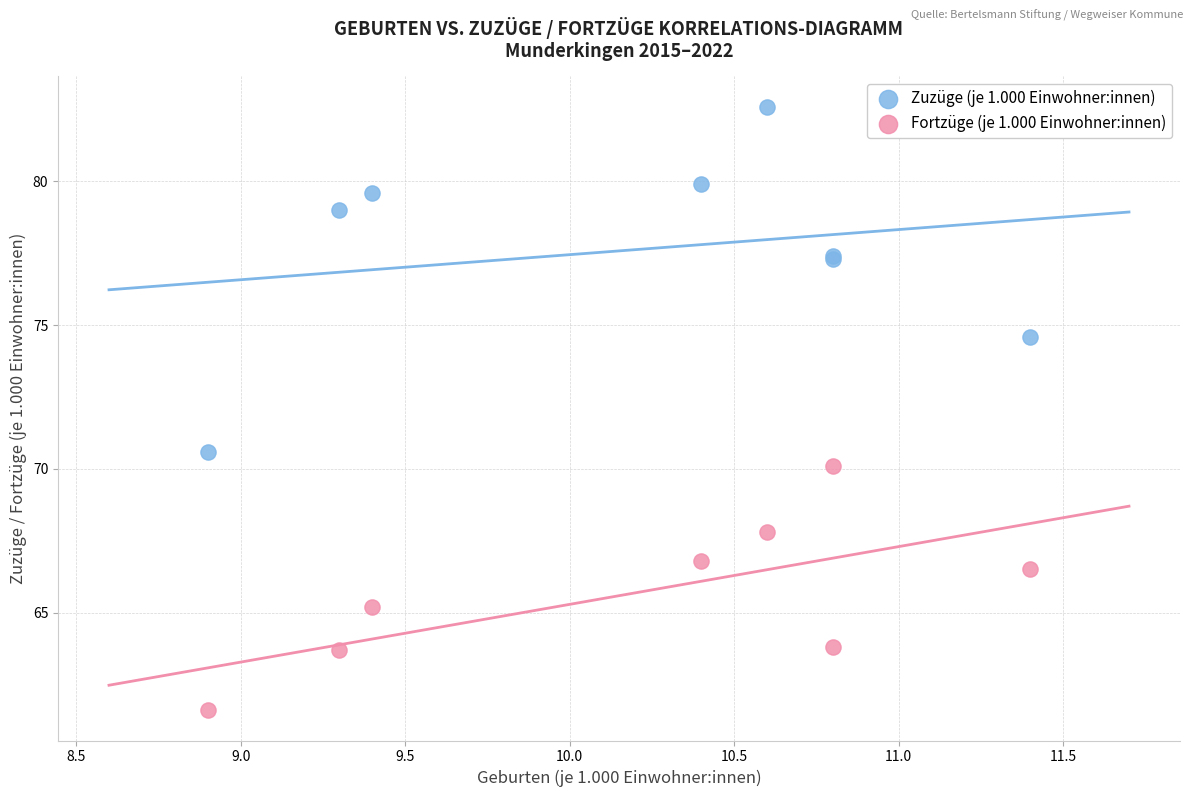

Which series reaches the minimum Y coordinate?

Fortzüge (je 1.000 Einwohner:innen)